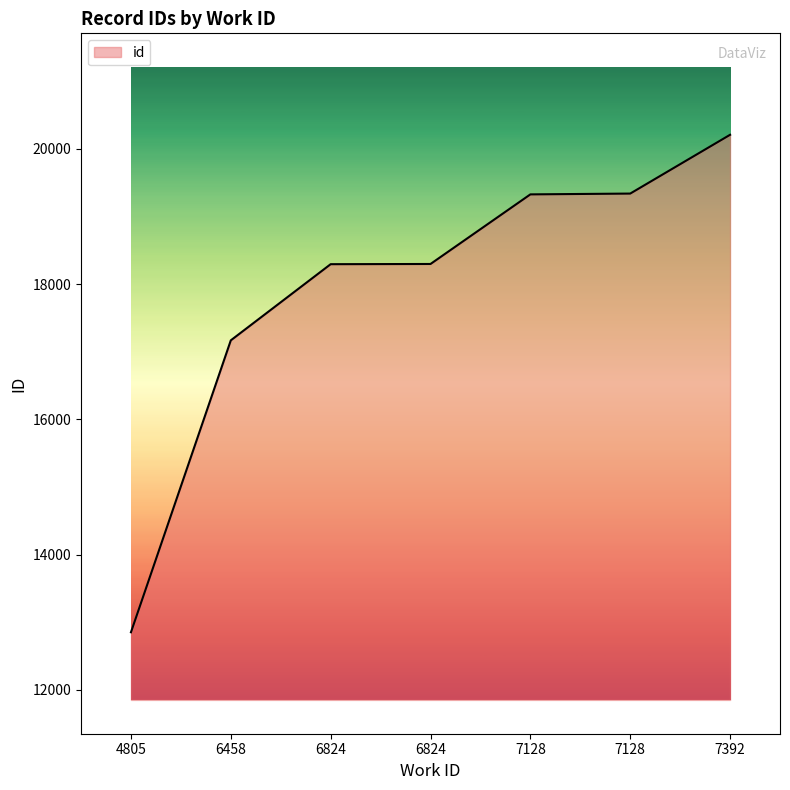

Which label corresponds to the largest value in the chart?

7392